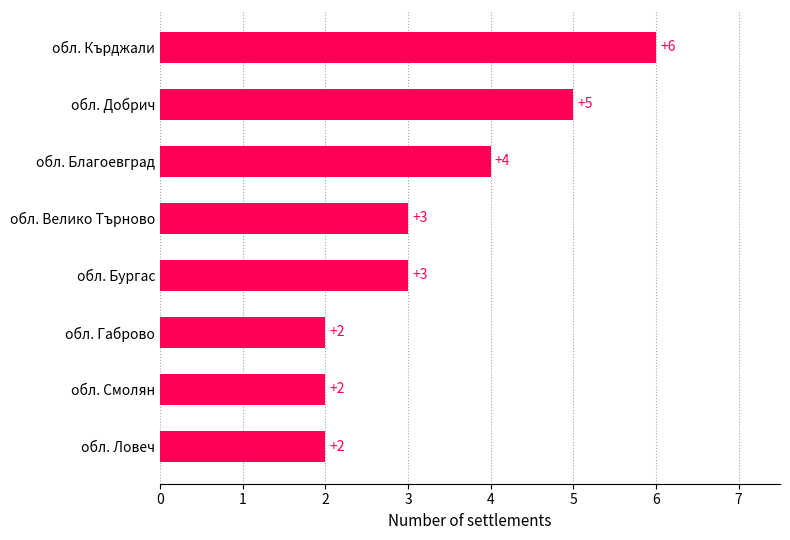

Does the chart contain stacked bars?

No